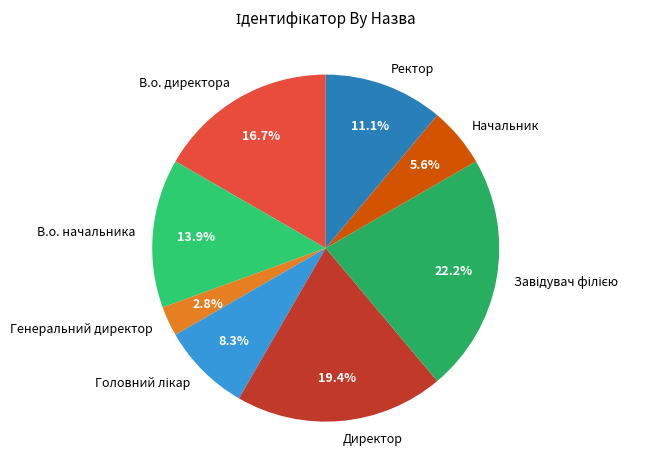

To the nearest percent, what portion does В.о. директора represent?

17%